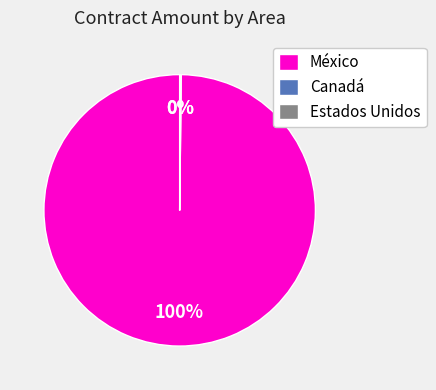

Which slice is the largest?

México